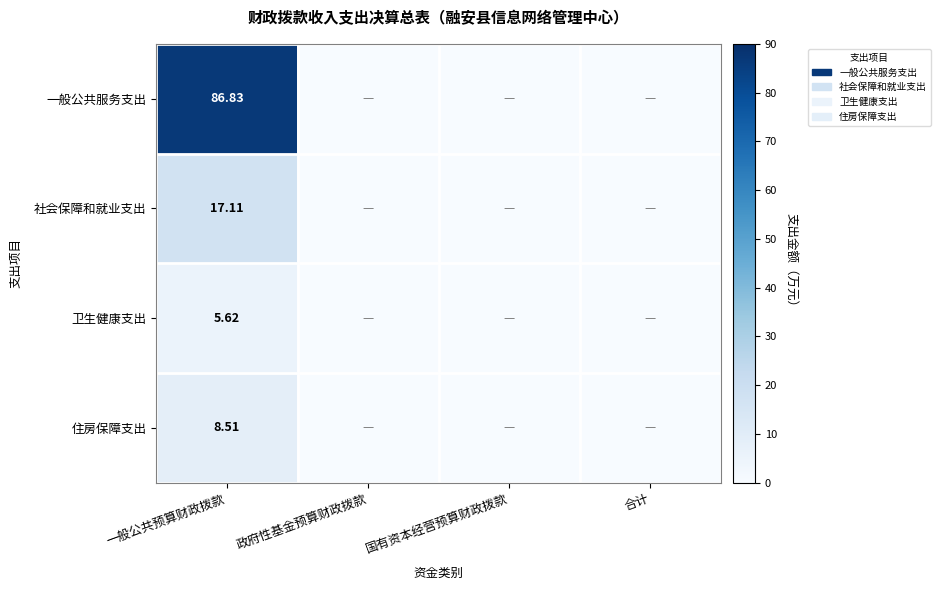

What is the maximum value shown in the chart?

86.8